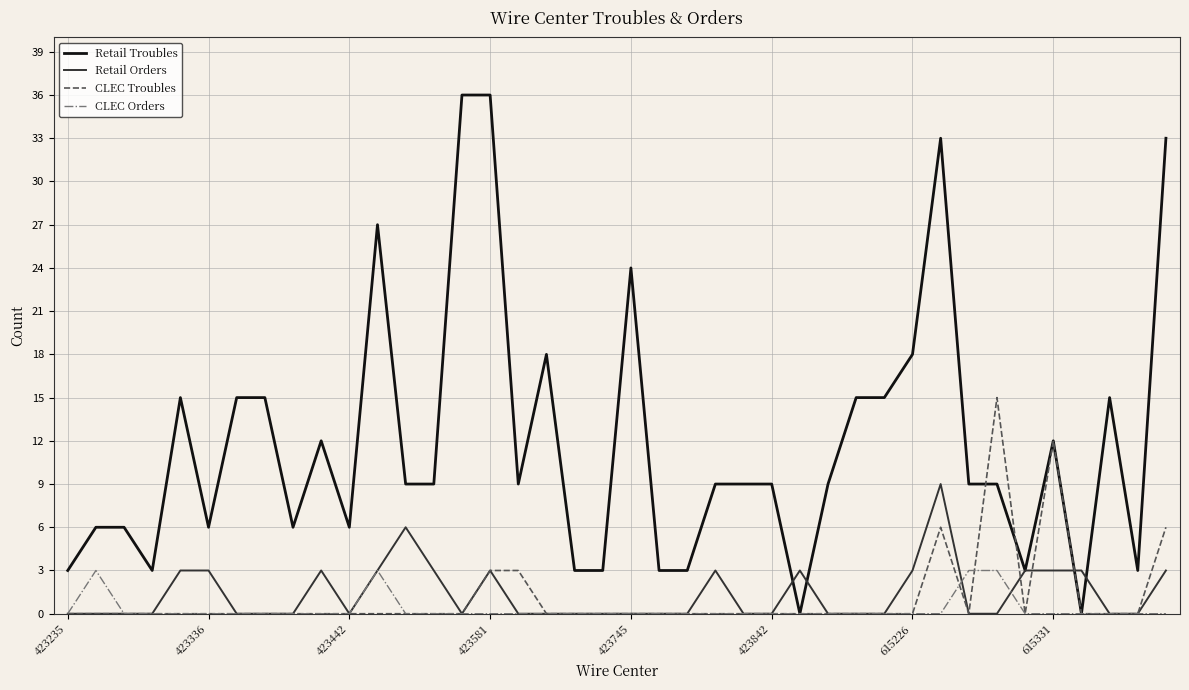

Which series has the largest total across all categories?

Retail Troubles